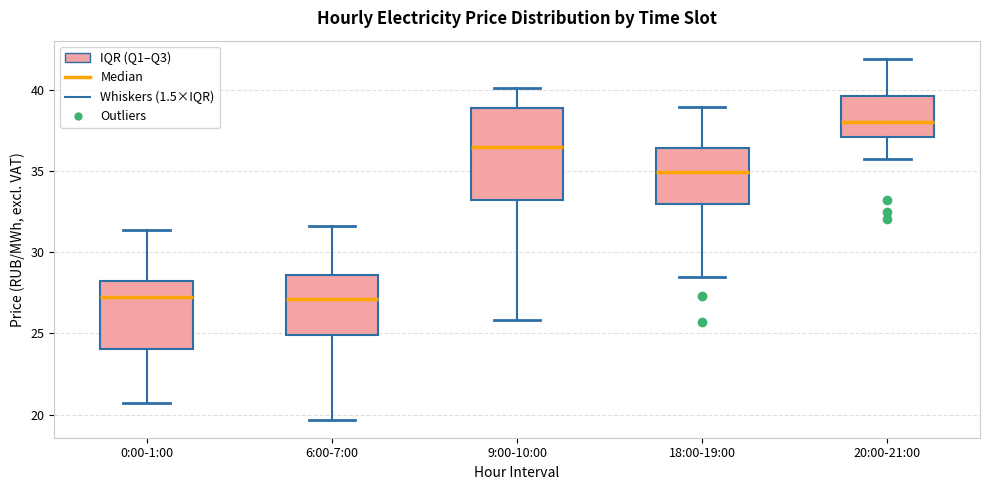

Comparing the boxes themselves (not the whiskers), which one is the tallest?

9:00-10:00